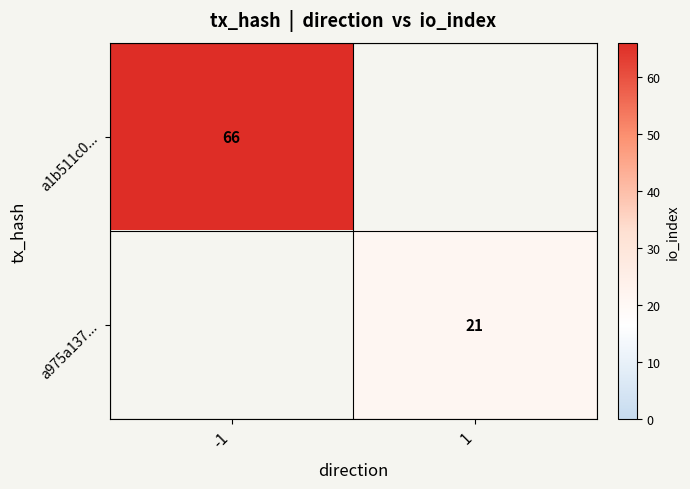

True or false: a1b511c0... has a value of 66 at -1.

True